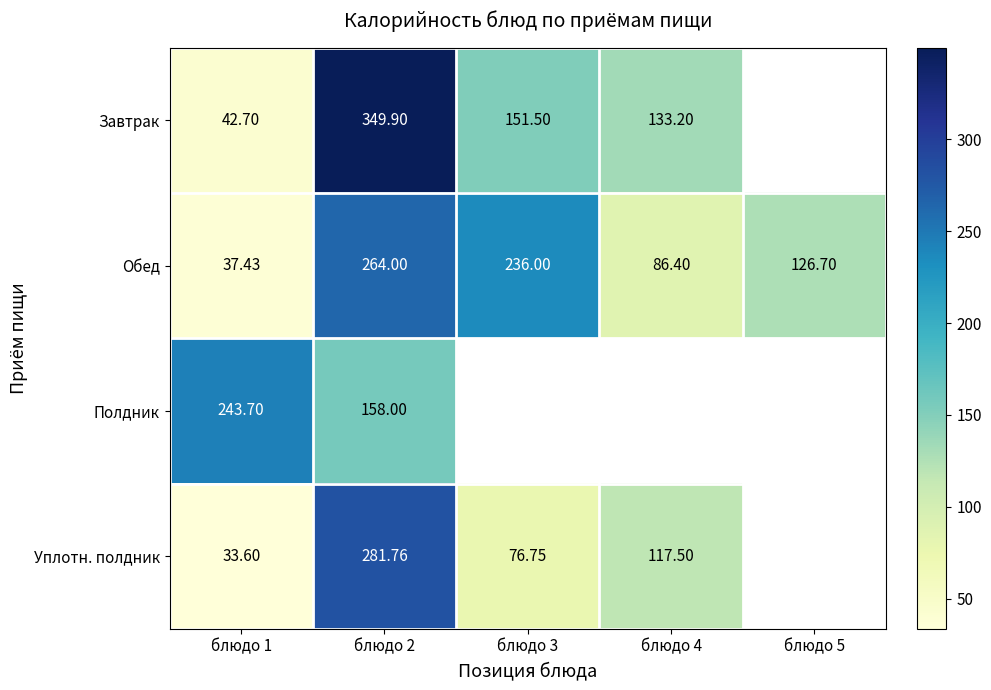

What is the highest value of the Обед series?

264.0